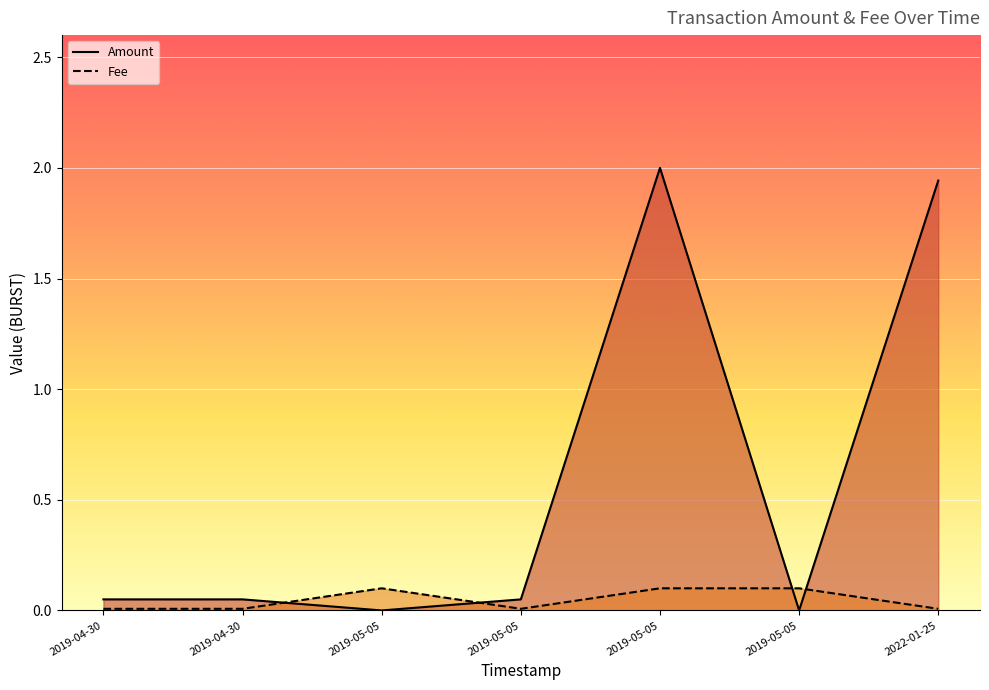

At which category is the sum across all series the highest?

2019-05-05